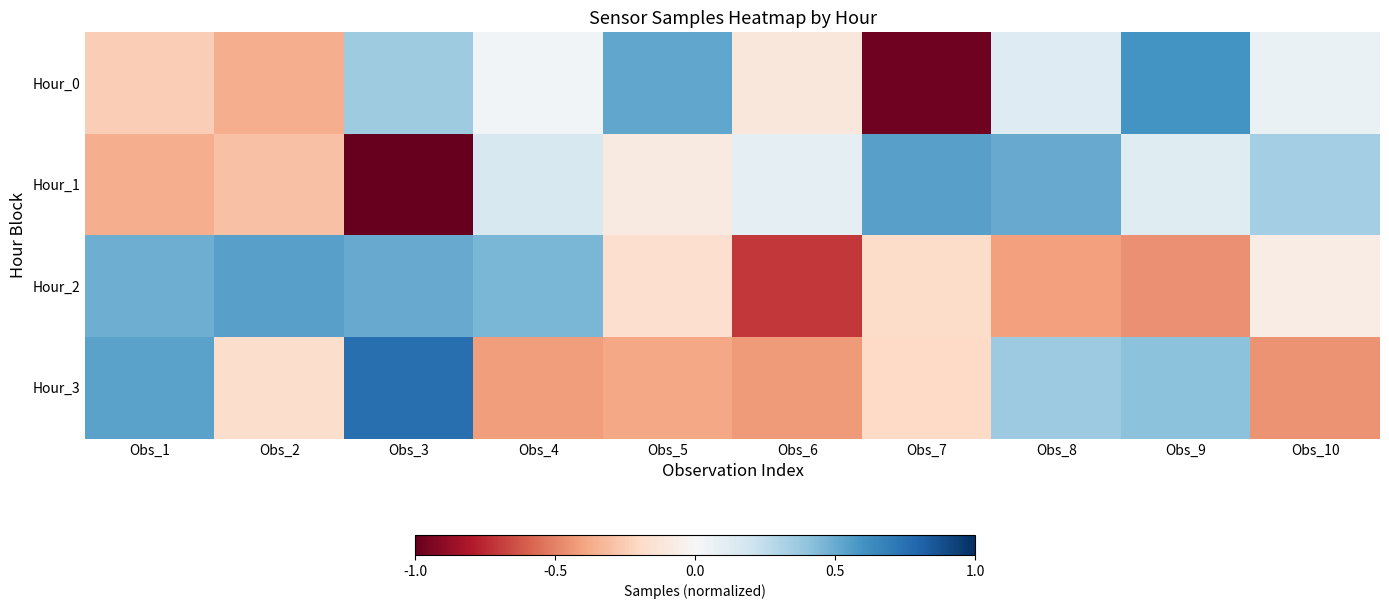

Reading right to left, what are all the values shown in this chart?

Hour_0: Obs_10=0.1	Obs_9=0.6	Obs_8=0.1	Obs_7=-1.0	Obs_6=-0.1	Obs_5=0.5	Obs_4=0.0	Obs_3=0.4	Obs_2=-0.4	Obs_1=-0.2
Hour_1: Obs_10=0.3	Obs_9=0.1	Obs_8=0.5	Obs_7=0.5	Obs_6=0.1	Obs_5=-0.1	Obs_4=0.2	Obs_3=-1.0	Obs_2=-0.3	Obs_1=-0.4
Hour_2: Obs_10=-0.1	Obs_9=-0.5	Obs_8=-0.4	Obs_7=-0.2	Obs_6=-0.7	Obs_5=-0.2	Obs_4=0.5	Obs_3=0.5	Obs_2=0.5	Obs_1=0.5
Hour_3: Obs_10=-0.4	Obs_9=0.4	Obs_8=0.4	Obs_7=-0.2	Obs_6=-0.4	Obs_5=-0.4	Obs_4=-0.4	Obs_3=0.8	Obs_2=-0.2	Obs_1=0.5